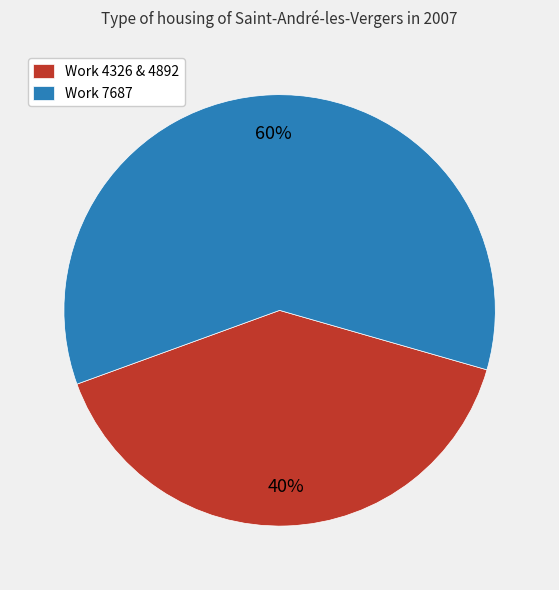

Is it true that Work 7687 is 66% of the pie?

False